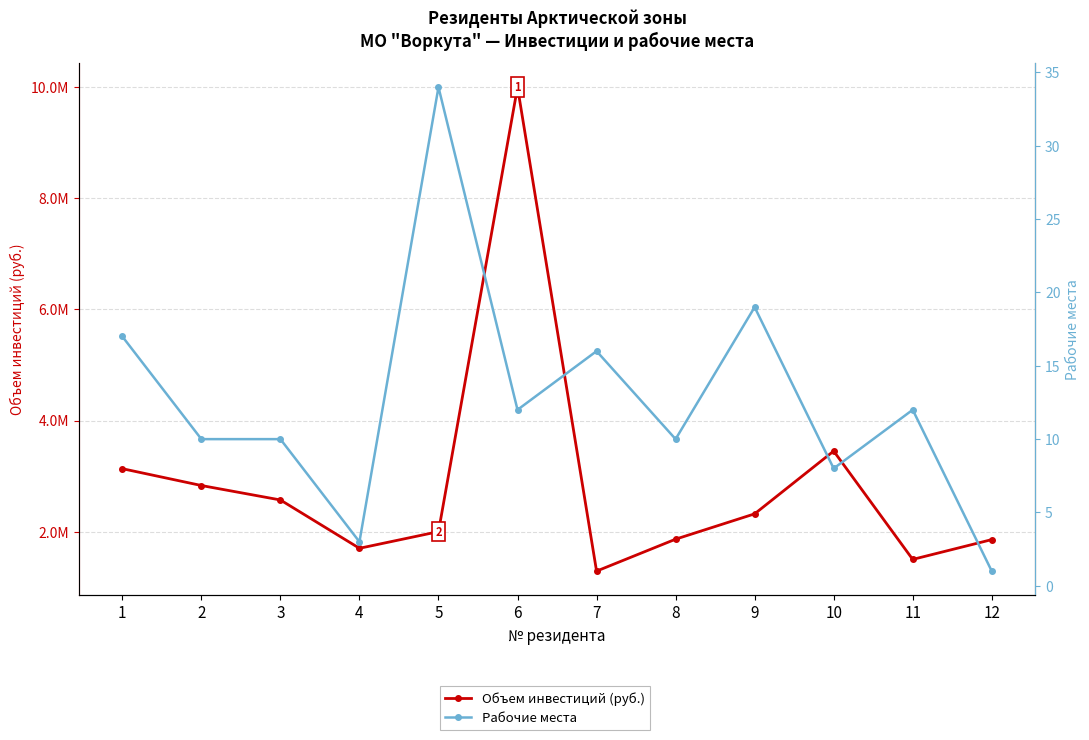

What is the sum of all Объем инвестиций (руб.) values?

34512700